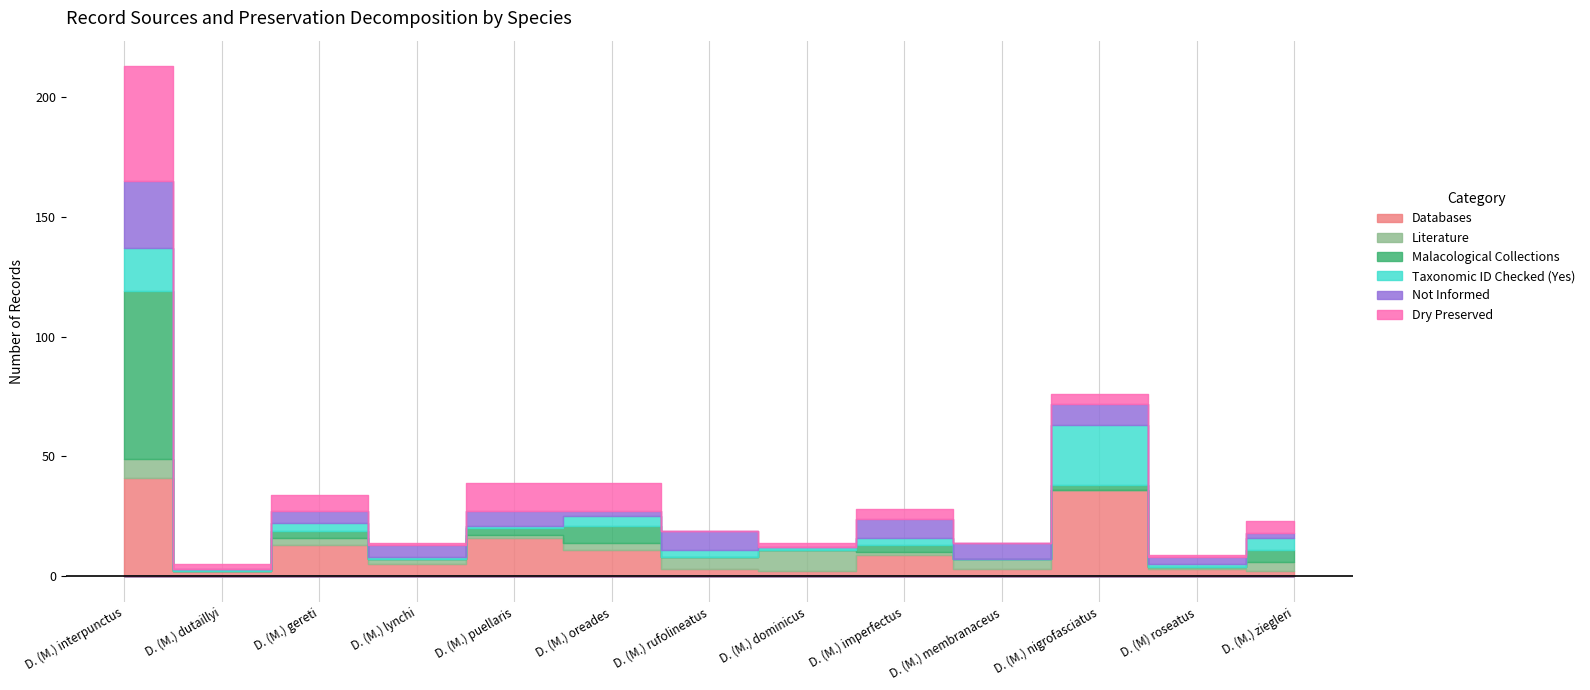

What are all the series names shown in the legend?

Databases, Literature, Malacological Collections, Taxonomic ID Checked (Yes), Not Informed, Dry Preserved